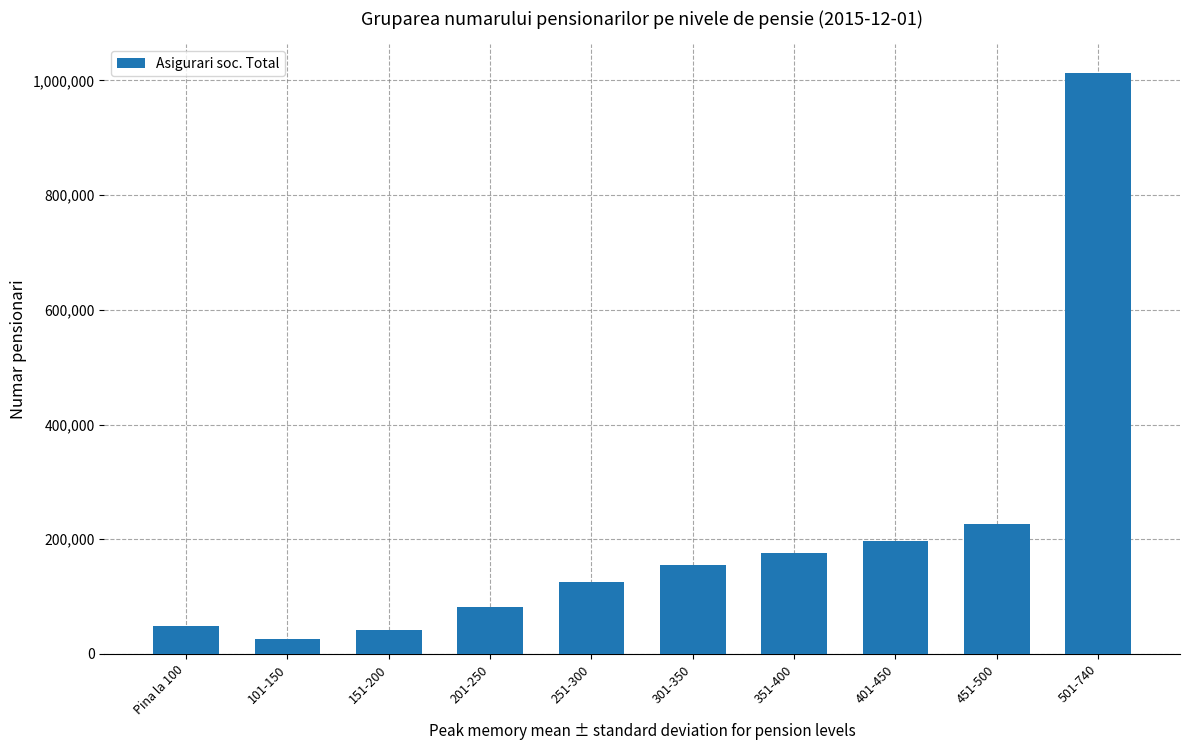

What is the change in value from 351-400 to 401-450?

+22178